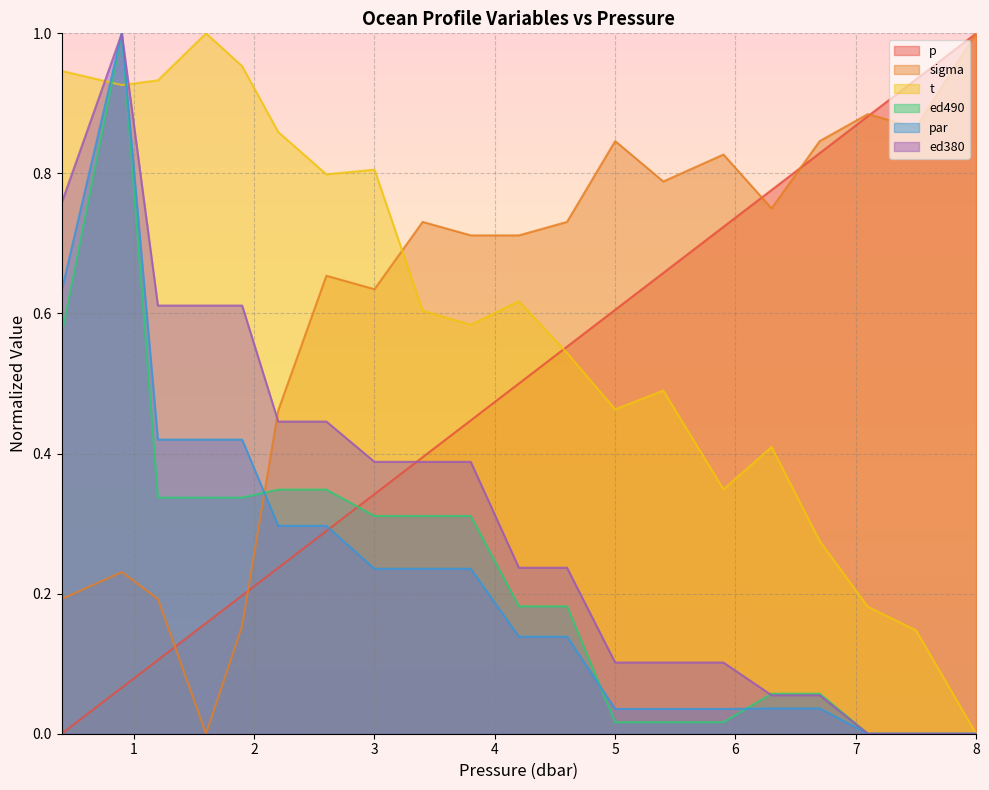

Is it true that ed380 equals 0.4 at 7.5?

False